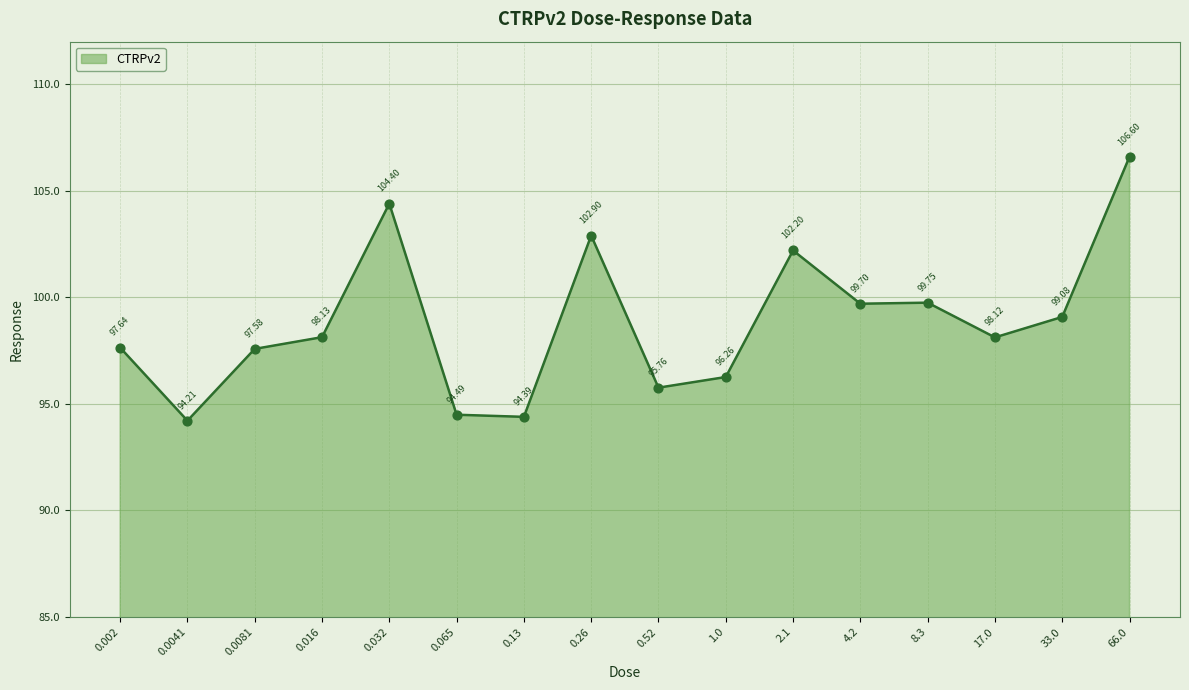

What is the change in value from 0.0041 to 0.26?

+8.7